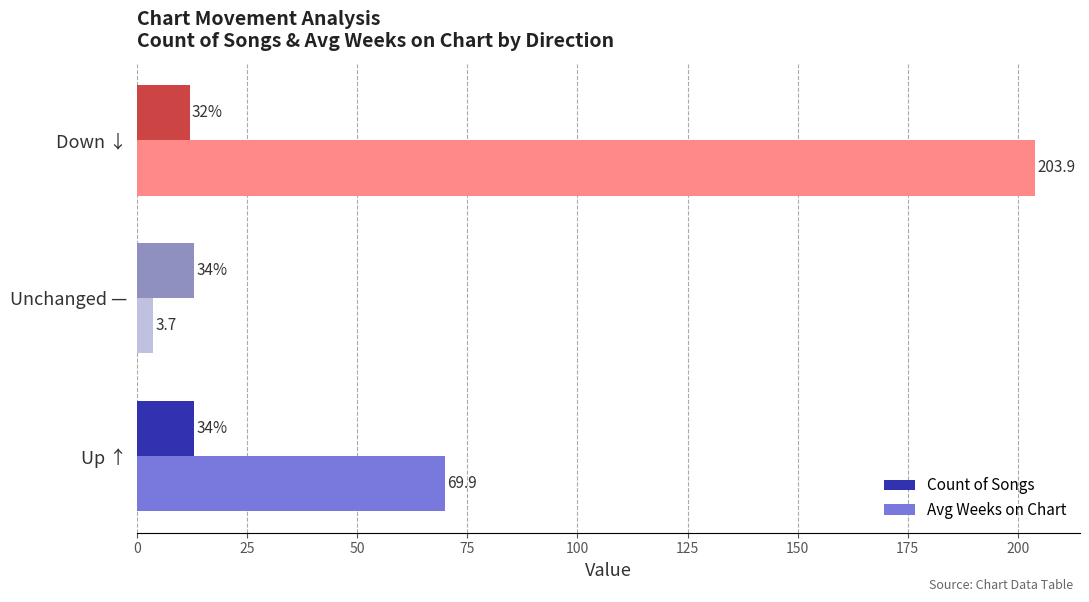

The Count of Songs series shows 13.0 at Unchanged —. True or false?

True